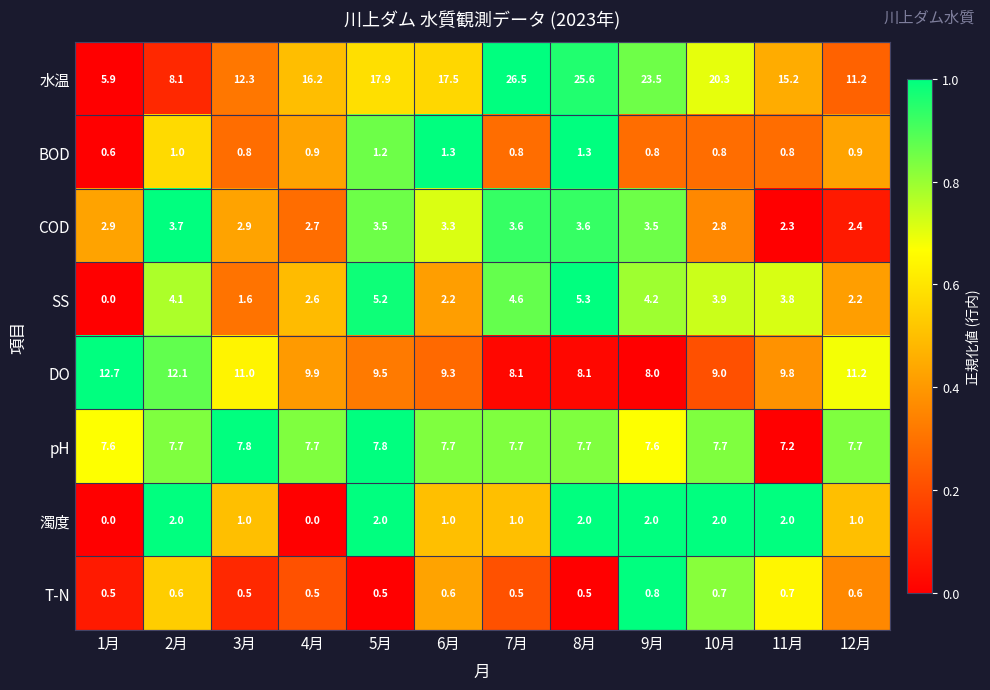

How many pH values are between 7 and 8?

12